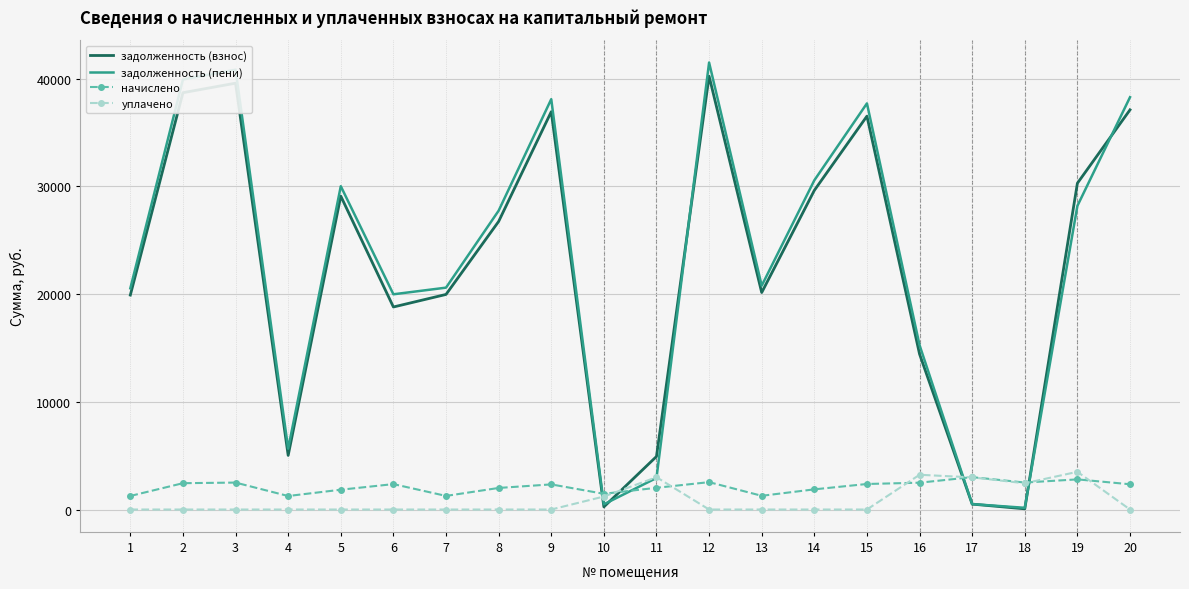

Which series has the largest range (max minus min)?

задолженность (пени)